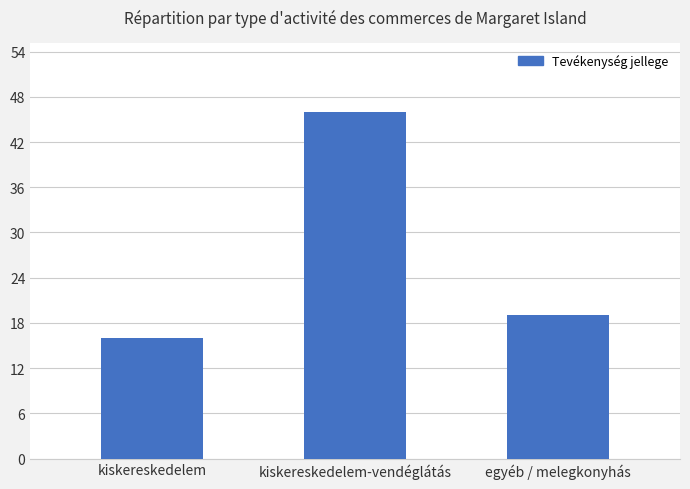

Which category has the lowest value across all series?

kiskereskedelem